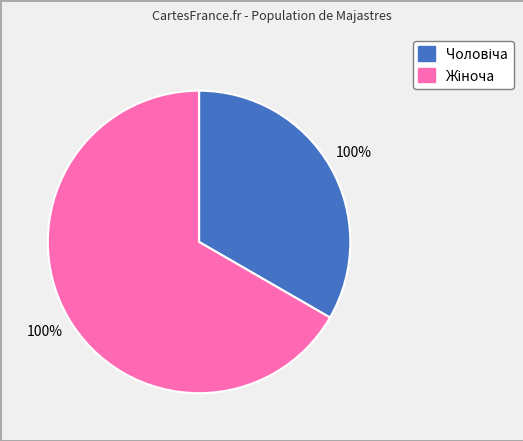

To the nearest percent, what portion does Жіноча represent?

67%